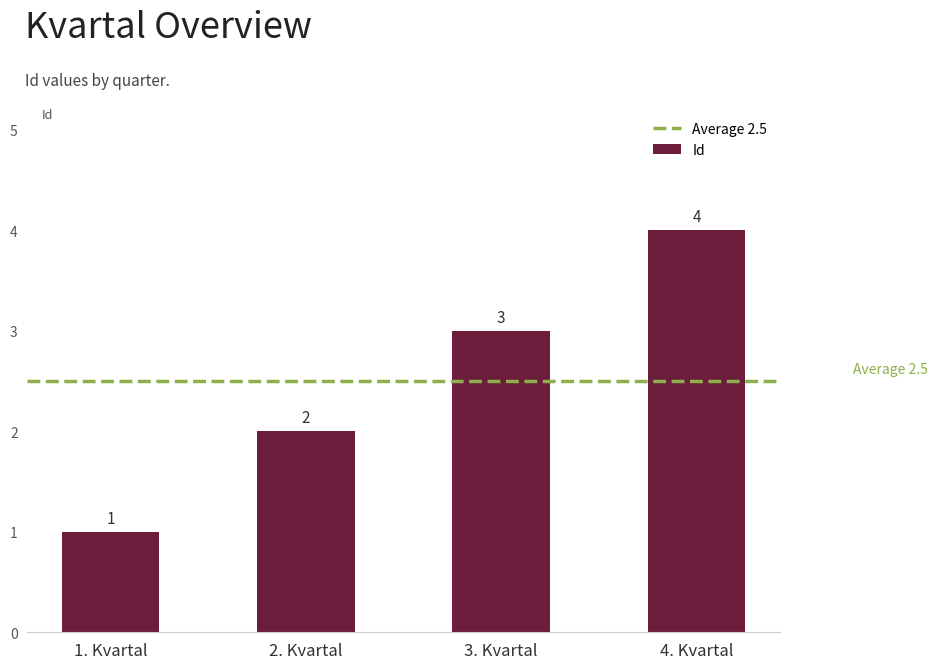

What is the change in value from 2. Kvartal to 3. Kvartal?

+1